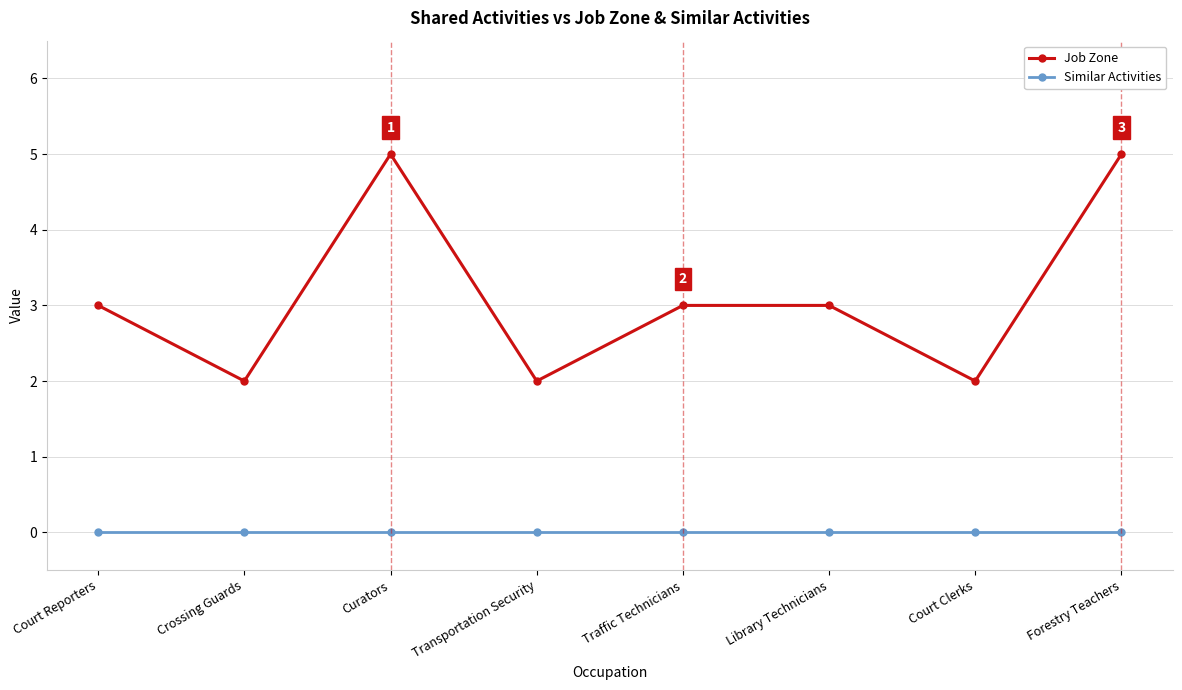

What is the spread (max minus min) of values at Forestry Teachers?

5